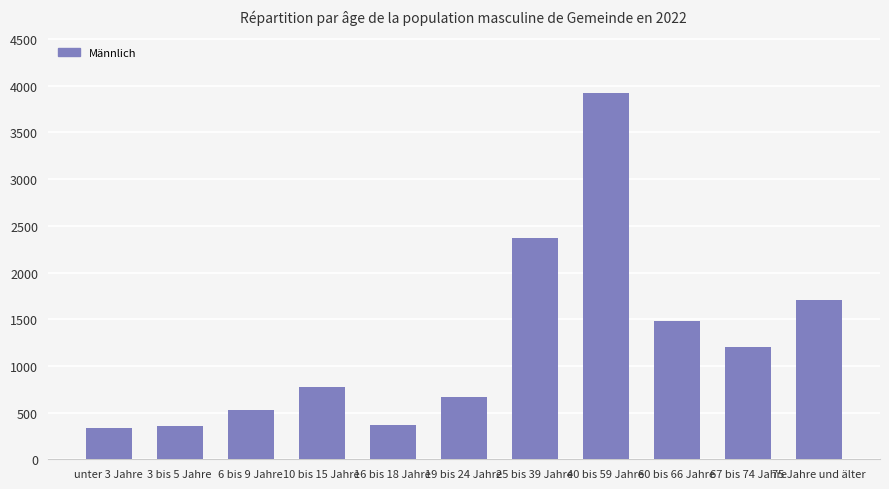

What is the maximum value shown in the chart?

3921